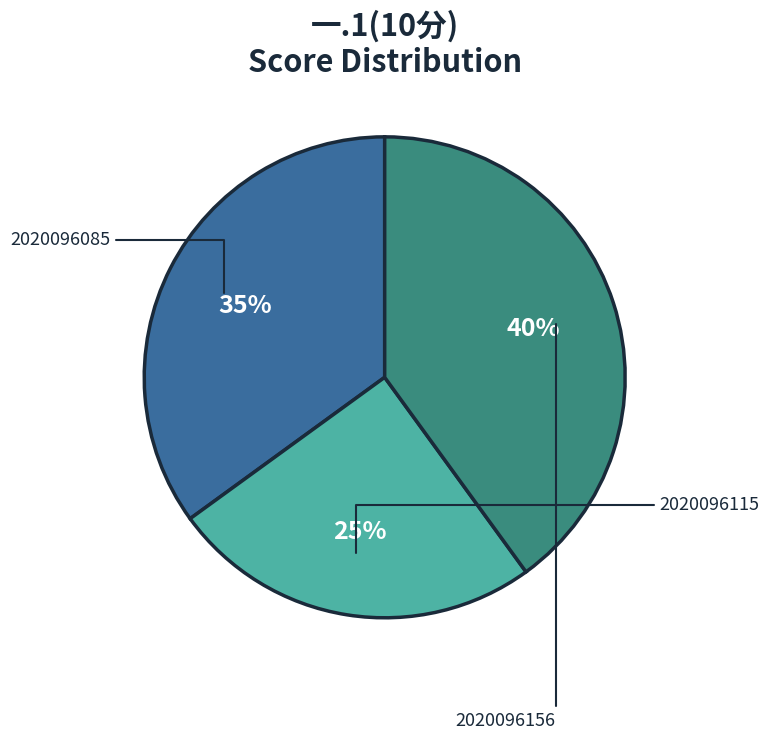

Is it true that 2020096156 is 40% of the pie?

True